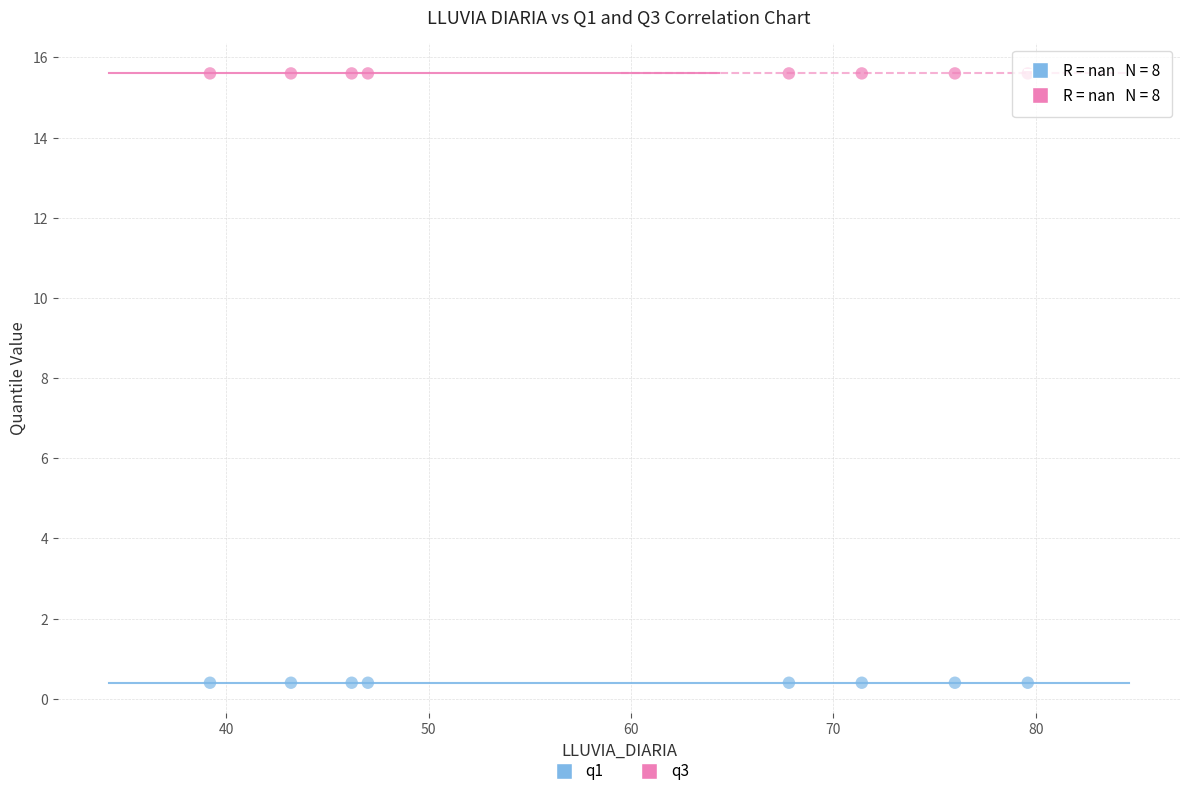

Which series reaches the maximum Y coordinate?

q3